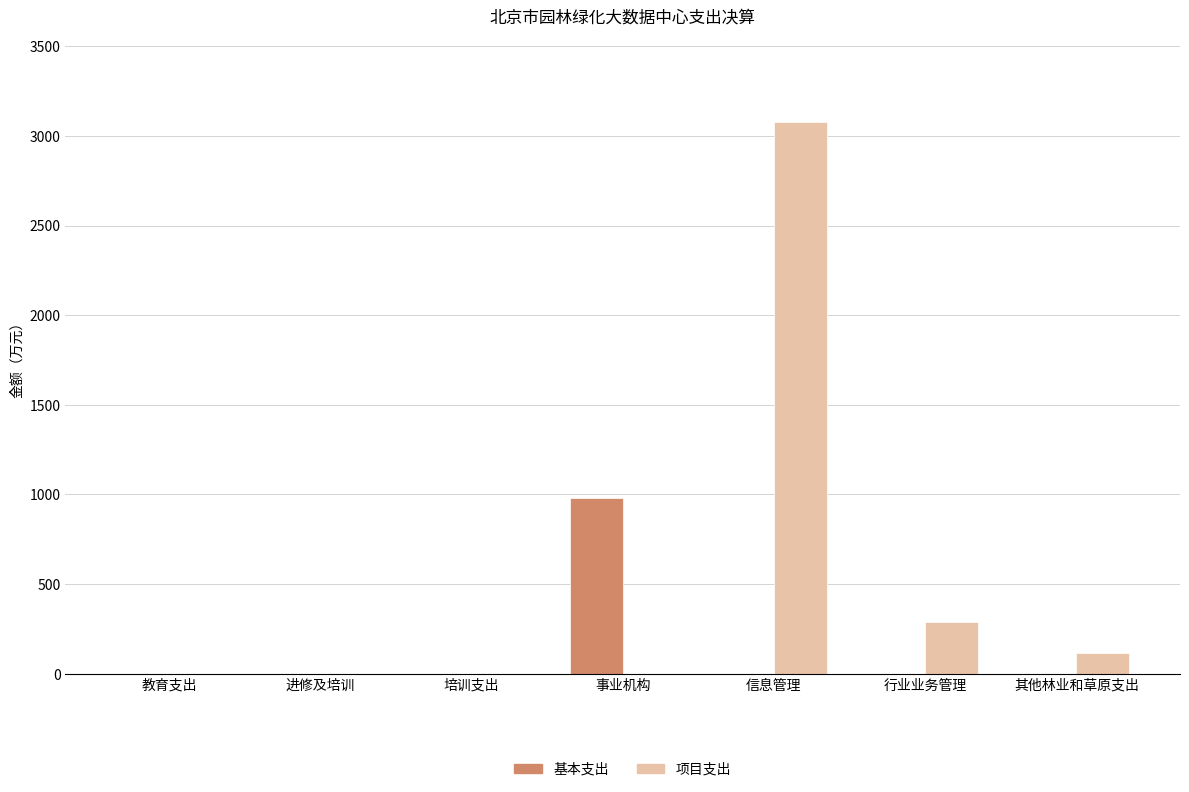

Which category has the highest value across all series?

信息管理